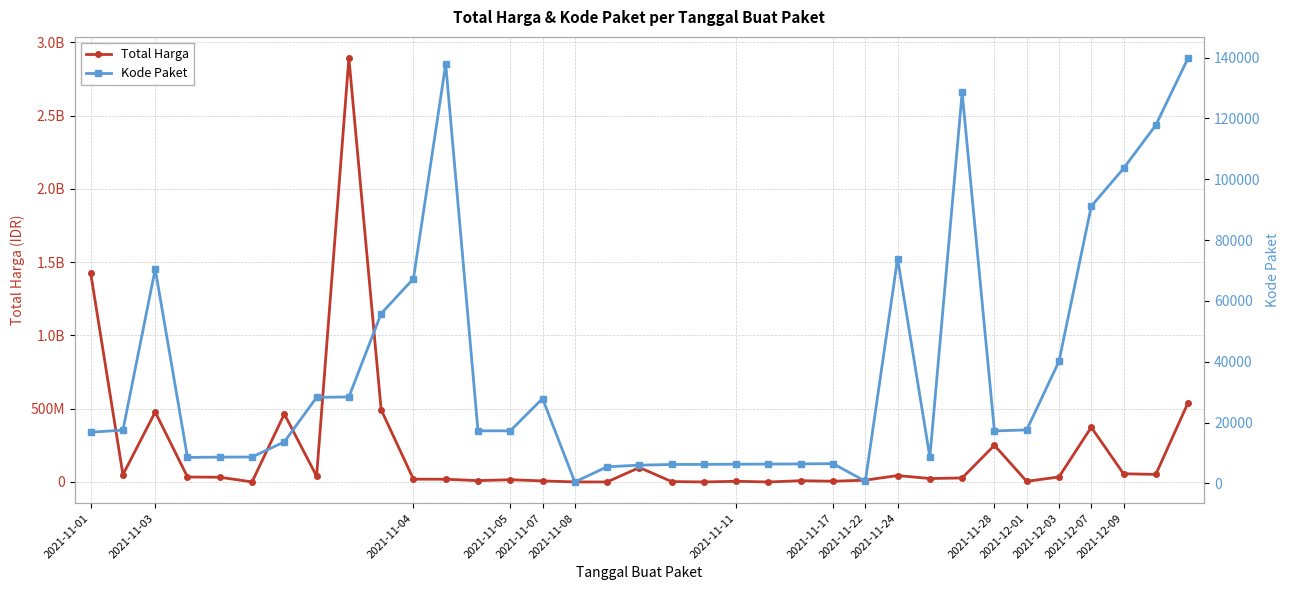

The Total Harga series shows 1139041090 at 2021-11-22. True or false?

False